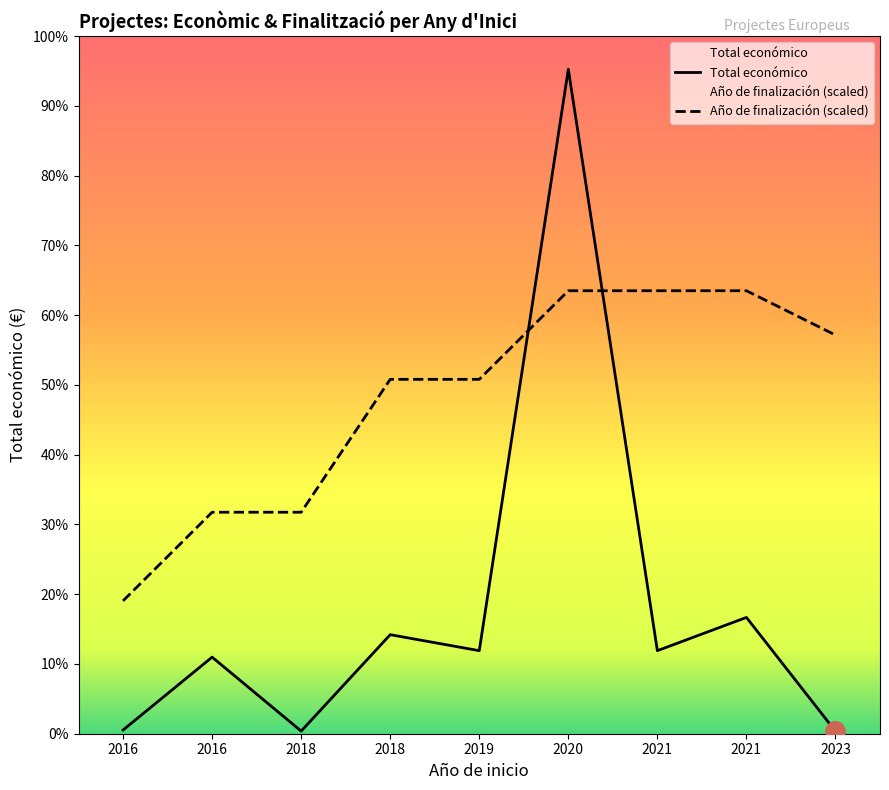

True or false: Total económico has a value of 70818.2 at 2023.

False